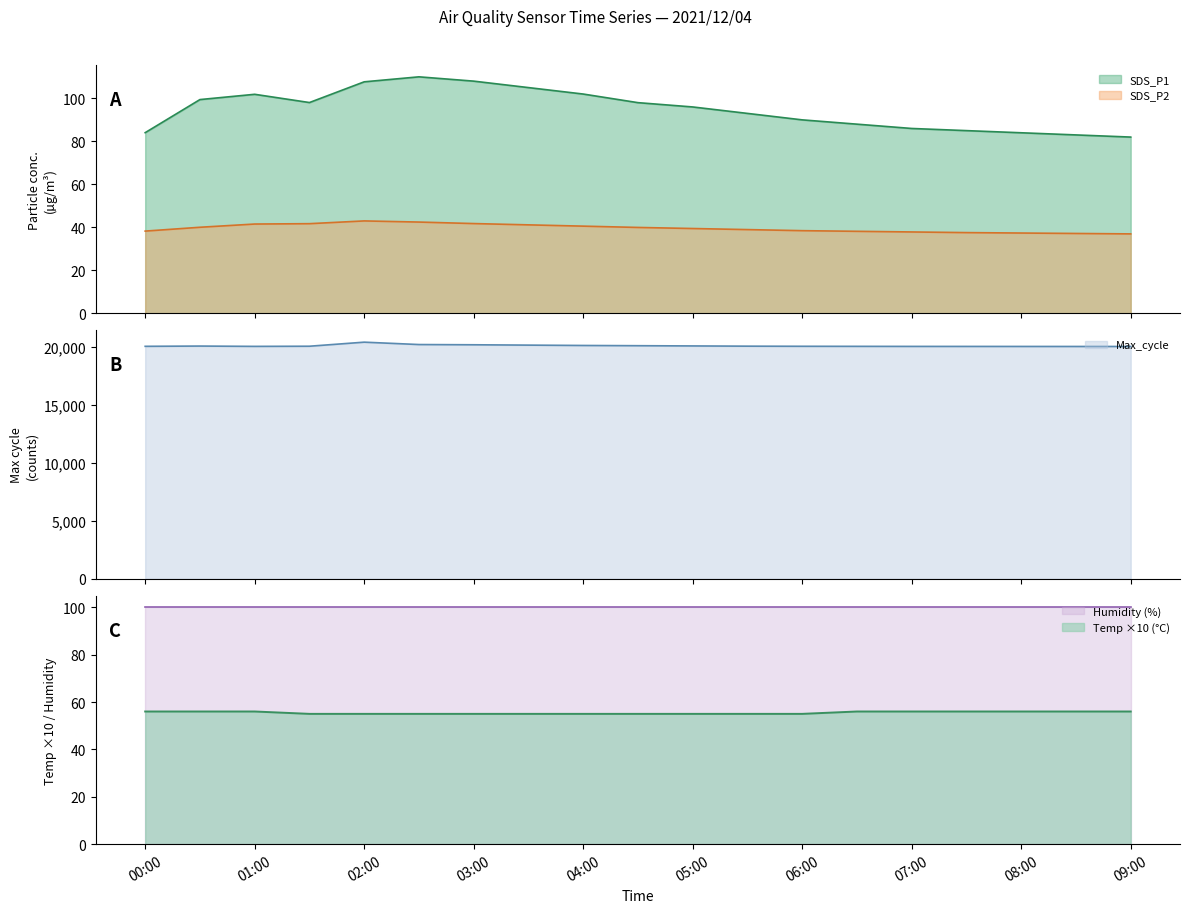

Does the chart display data point markers on the line(s)?

No